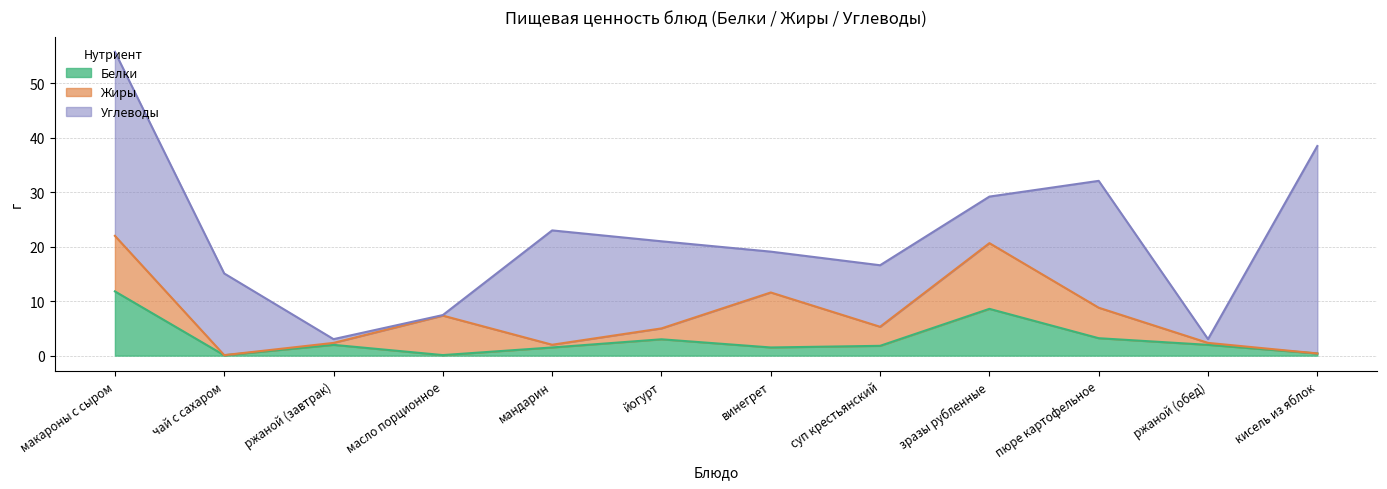

Between чай с сахаром and йогурт, which series saw the biggest shift?

Белки